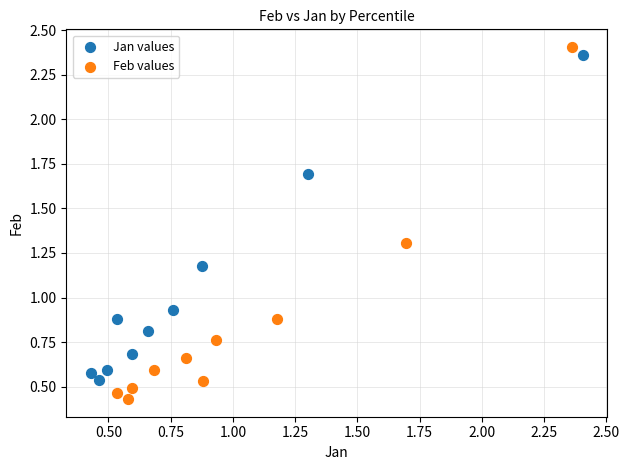

Which series has the widest spread of Y values?

Feb values